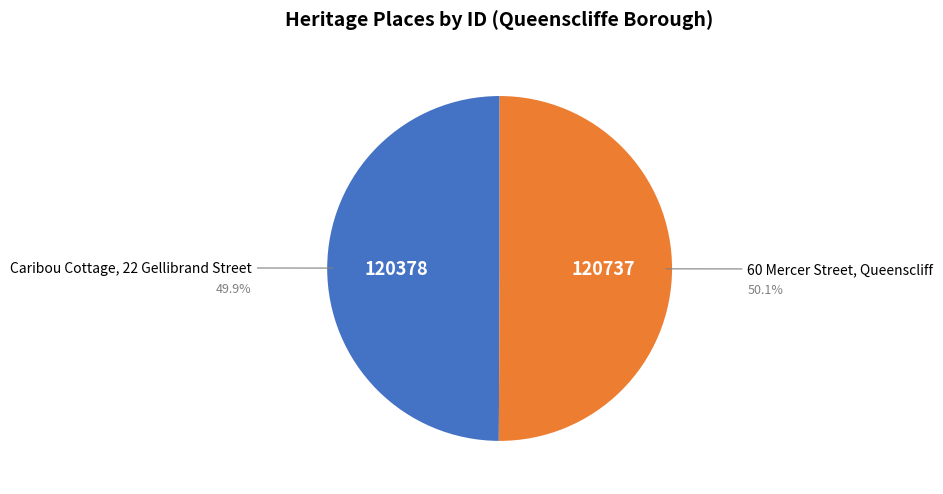

Do 60 Mercer Street, Queenscliff and Caribou Cottage, 22 Gellibrand Street together represent more than half of the pie?

Yes